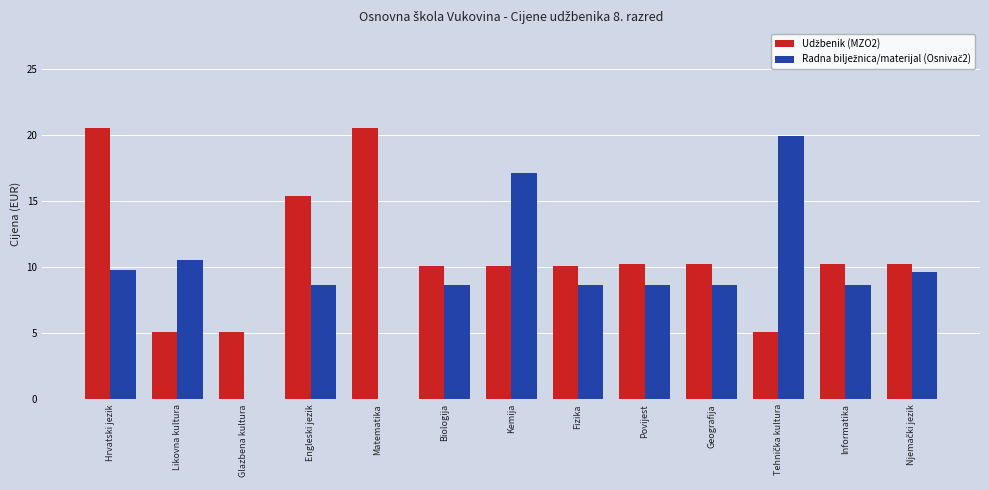

What is the greatest value displayed?

20.5